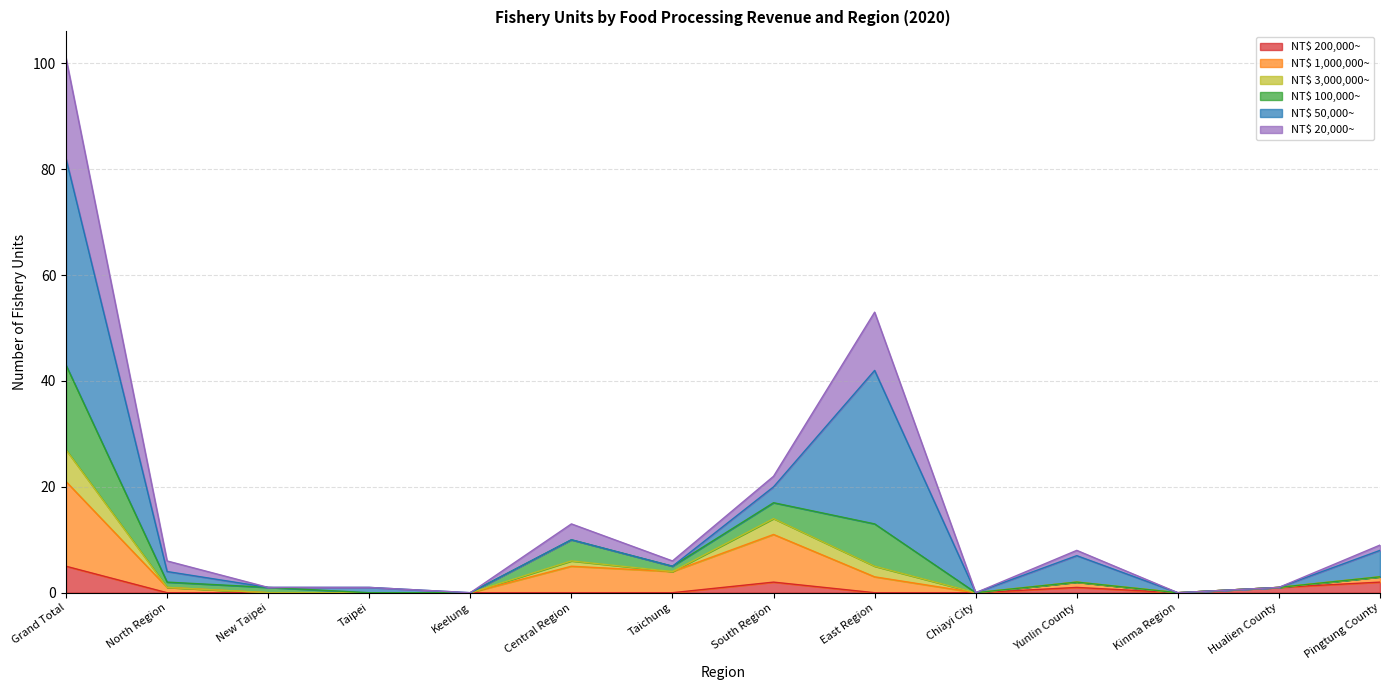

Is it true that NT$ 100,000~ equals 0 at Chiayi City?

True